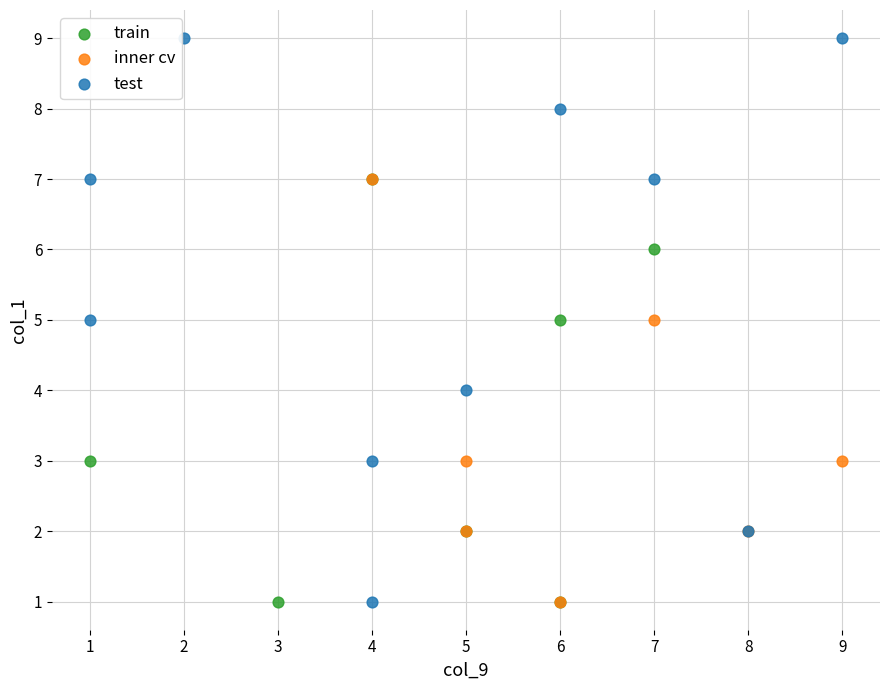

Which series has the widest spread of Y values?

test